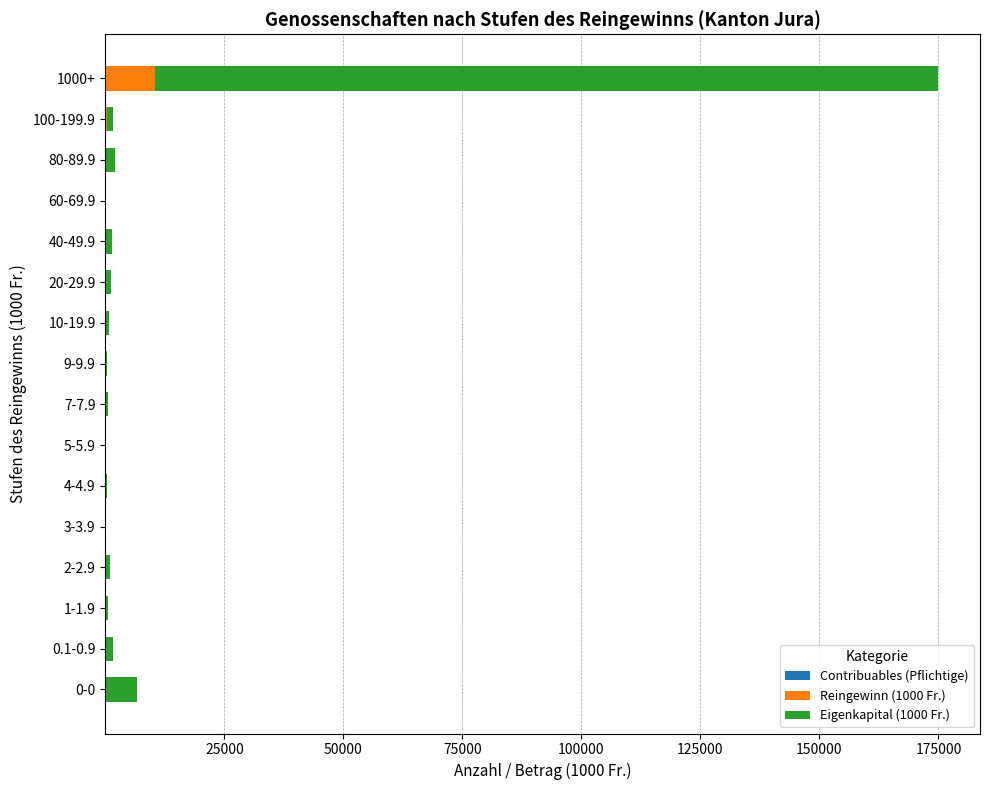

At which category is the sum across all series the highest?

1000+